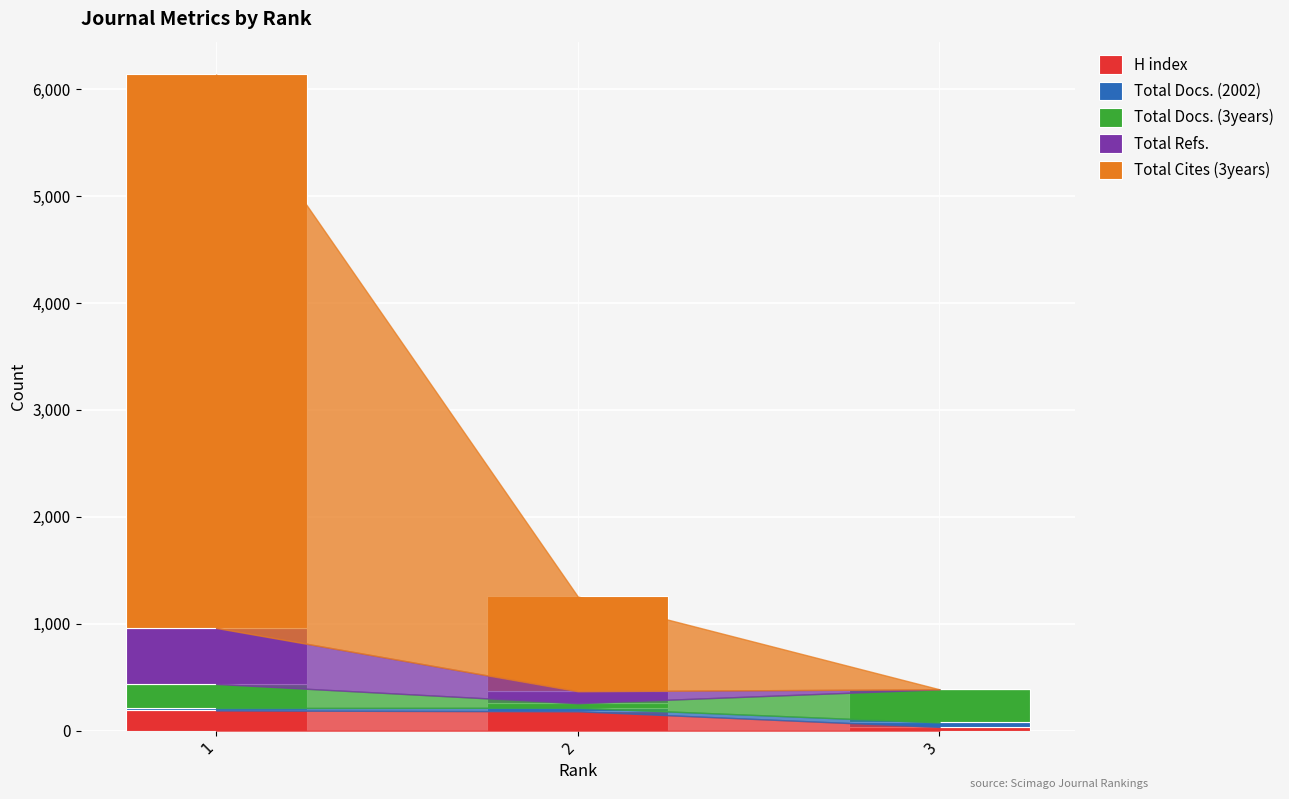

What is the highest value of the H index series?

189